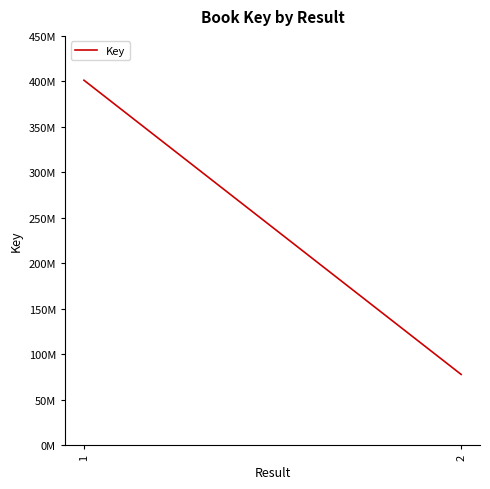

Reading left to right, transcribe all the data shown in this chart.

1=401263481	2=77772462